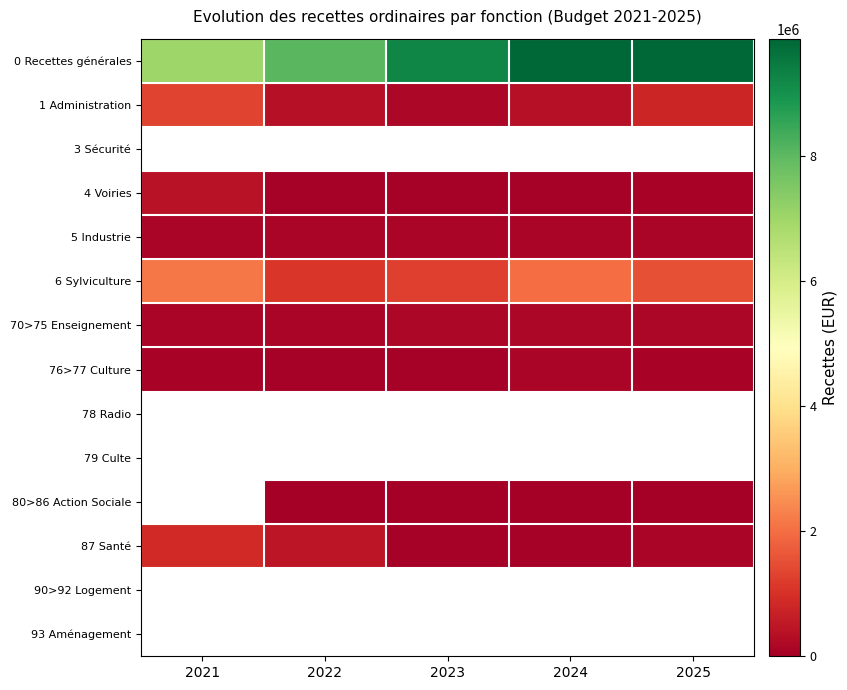

Reading left to right, transcribe all the data shown in this chart.

0 Recettes générales: 2021=6995084.6	2022=8055650.0	2023=9224133.6	2024=9870021.6	2025=9842680.4
1 Administration: 2021=1335607.7	2022=384727.6	2023=157254.6	2024=380566.0	2025=772405.2
3 Sécurité: 2021=0.0	2022=0.0	2023=0.0	2024=0.0	2025=0.0
4 Voiries: 2021=399428.2	2022=58370.5	2023=64100.9	2024=65910.9	2025=85742.7
5 Industrie: 2021=127353.1	2022=134863.0	2023=137853.2	2024=142251.5	2025=142405.2
6 Sylviculture: 2021=2136156.2	2022=1104969.6	2023=1246575.4	2024=1971801.3	2025=1526203.4
70>75 Enseignement: 2021=146396.2	2022=149570.5	2023=161170.0	2024=165455.2	2025=172233.1
76>77 Culture: 2021=109105.2	2022=61681.5	2023=75211.5	2024=119648.0	2025=113729.0
78 Radio: 2021=0.0	2022=0.0	2023=0.0	2024=0.0	2025=0.0
79 Culte: 2021=0.0	2022=0.0	2023=0.0	2024=0.0	2025=0.0
80>86 Action Sociale: 2021=0.0	2022=10780.0	2023=14845.0	2024=11175.0	2025=3850.0
87 Santé: 2021=880088.3	2022=490061.8	2023=43196.3	2024=40323.9	2025=134953.3
90>92 Logement: 2021=0.0	2022=0.0	2023=0.0	2024=0.0	2025=0.0
93 Aménagement: 2021=0.0	2022=0.0	2023=0.0	2024=0.0	2025=0.0